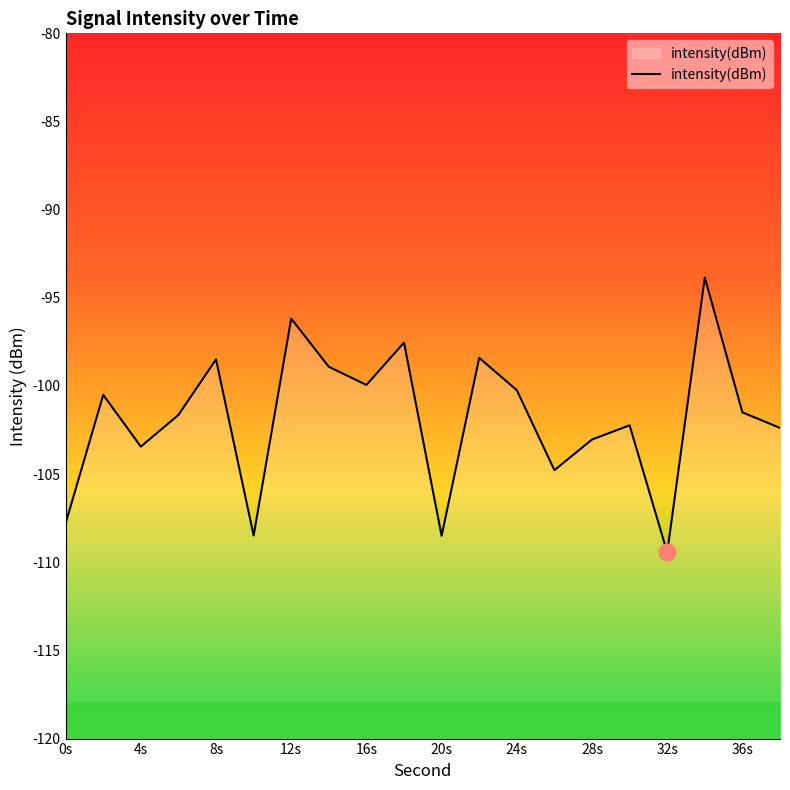

Which has a higher value, 36s or 20s?

36s